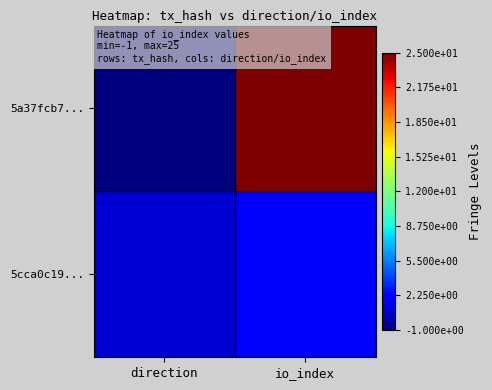

What is the spread (max minus min) of values at io_index?

23